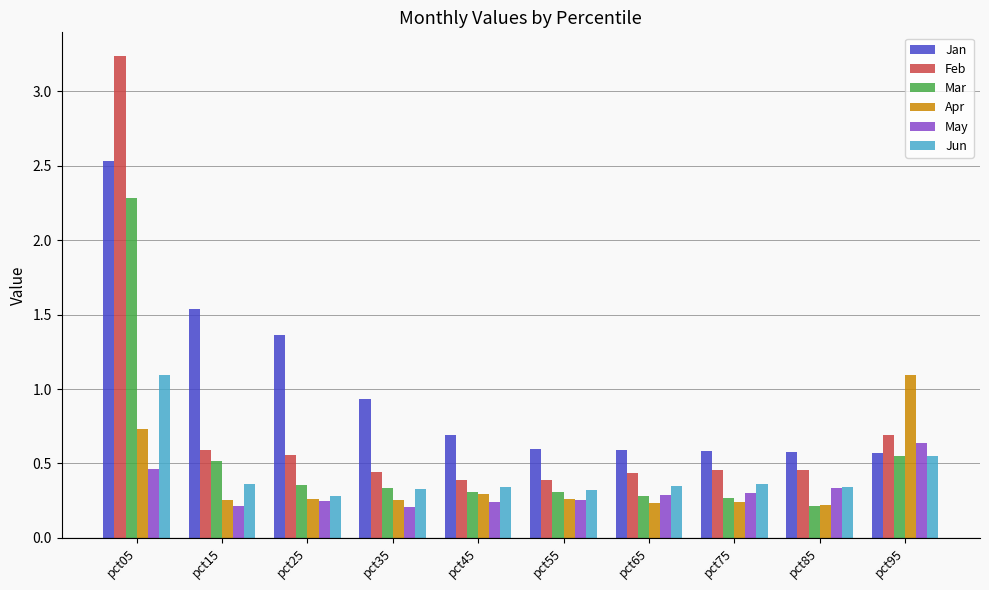

At which label does May reach its peak?

pct95